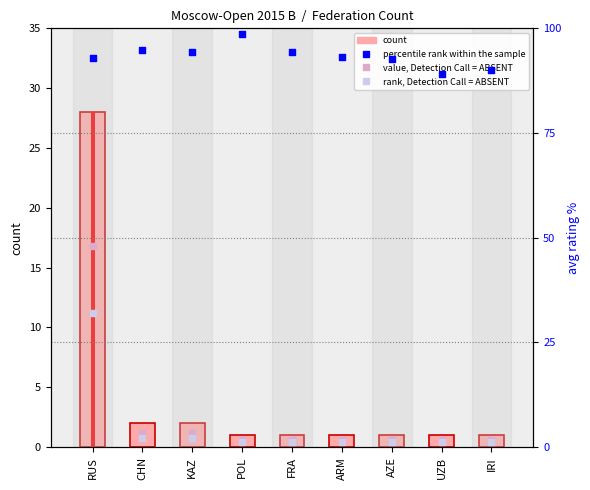

Which series has the largest total across all categories?

percentile rank within the sample